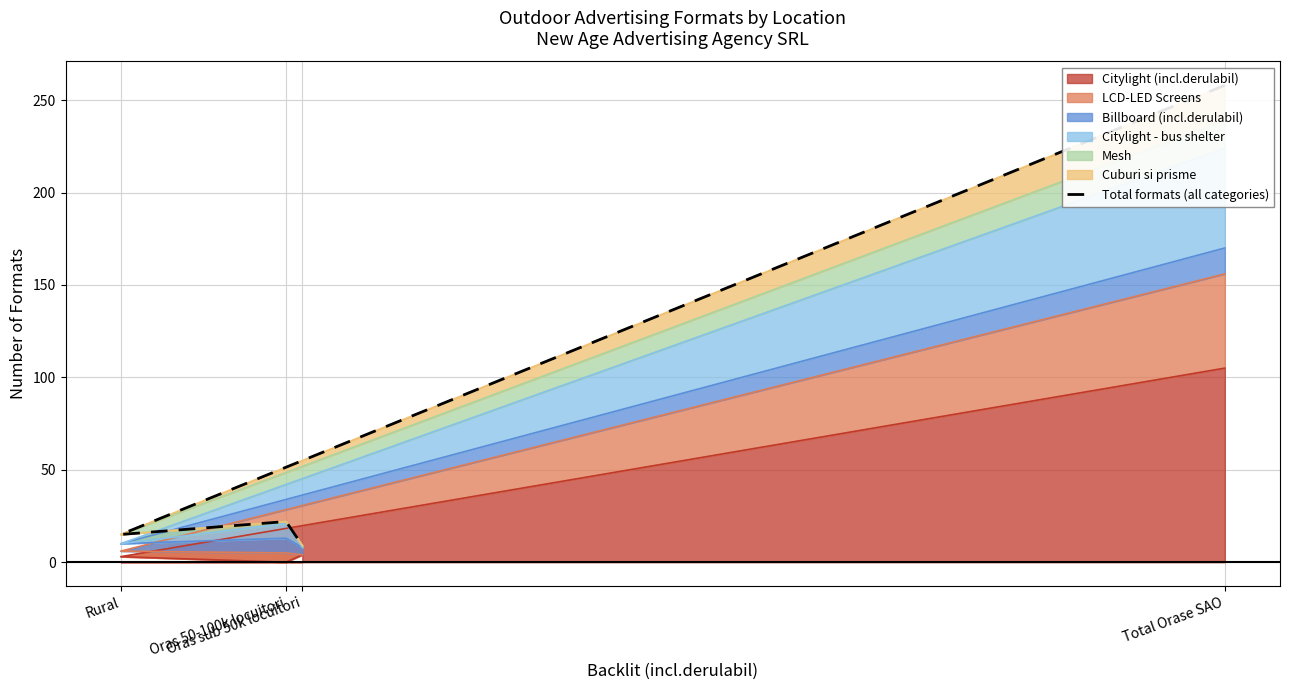

The value at Oras 50-100k locuitori is 7. True or false?

False